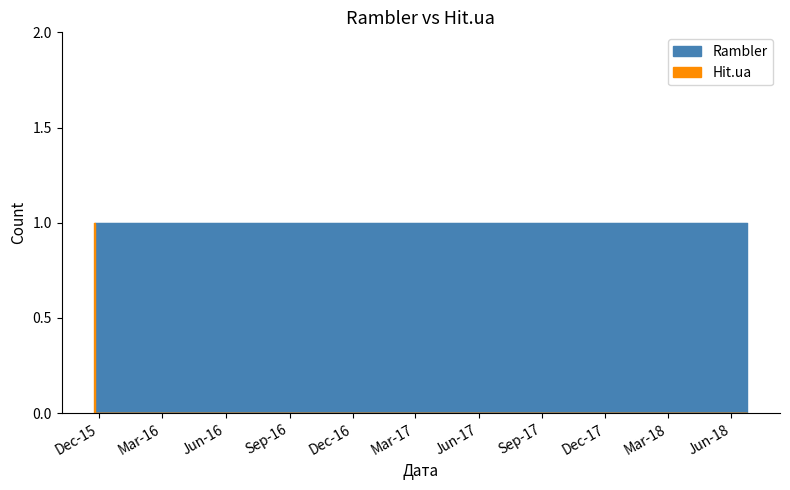

List the series in order of their peak value, lowest first.

Rambler, Hit.ua